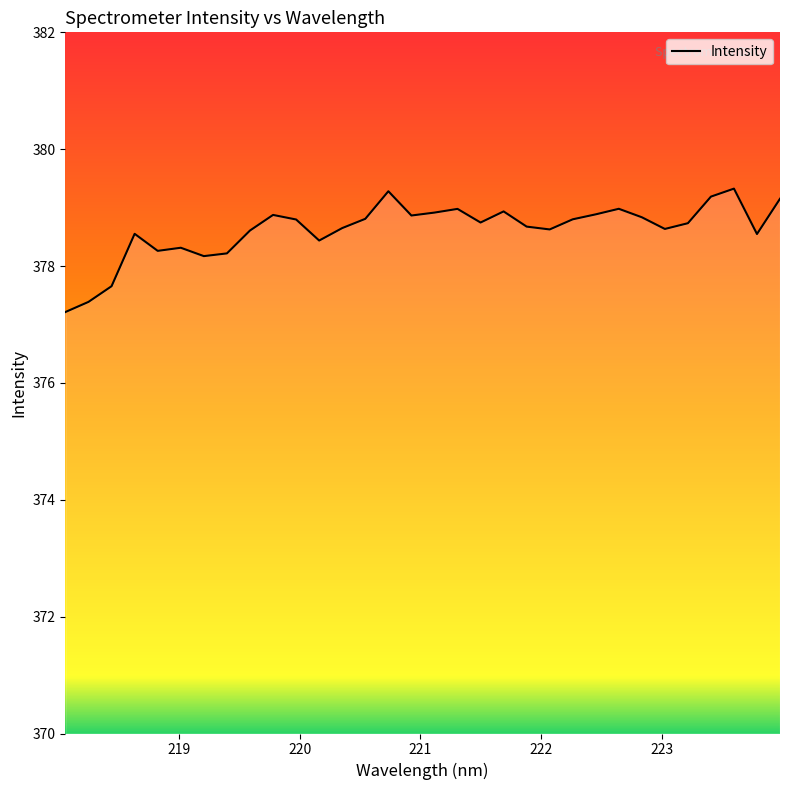

What is the smallest value displayed?

377.2